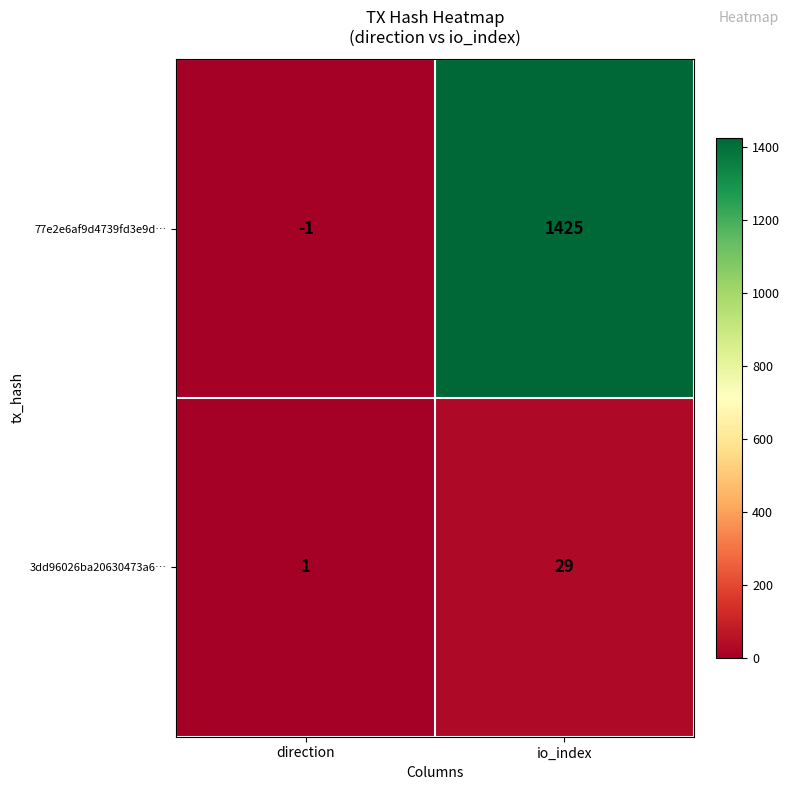

Which label corresponds to the largest value in the chart?

io_index